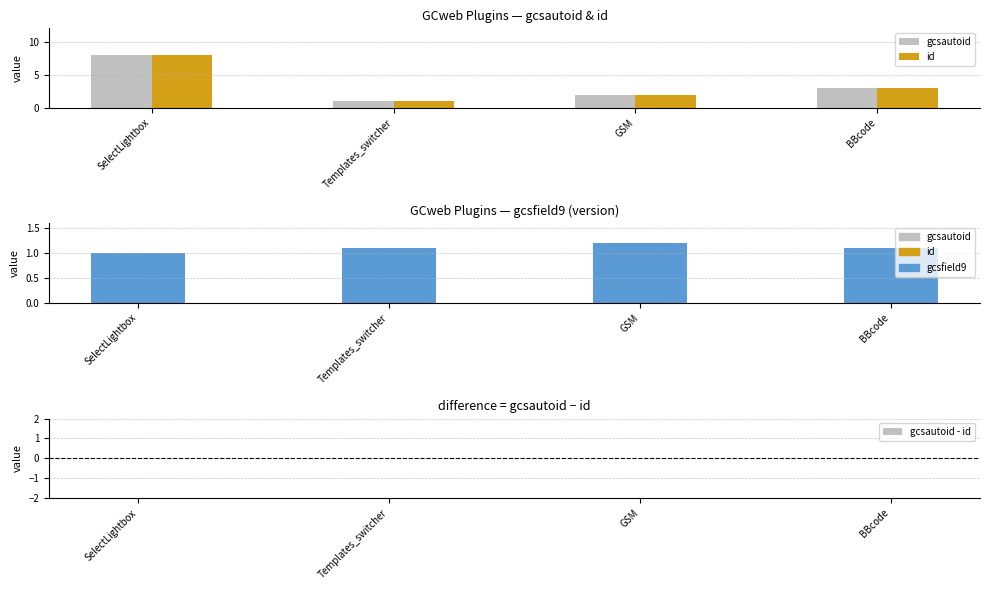

True or false: gcsautoid has a value of 3.0 at BBcode.

True